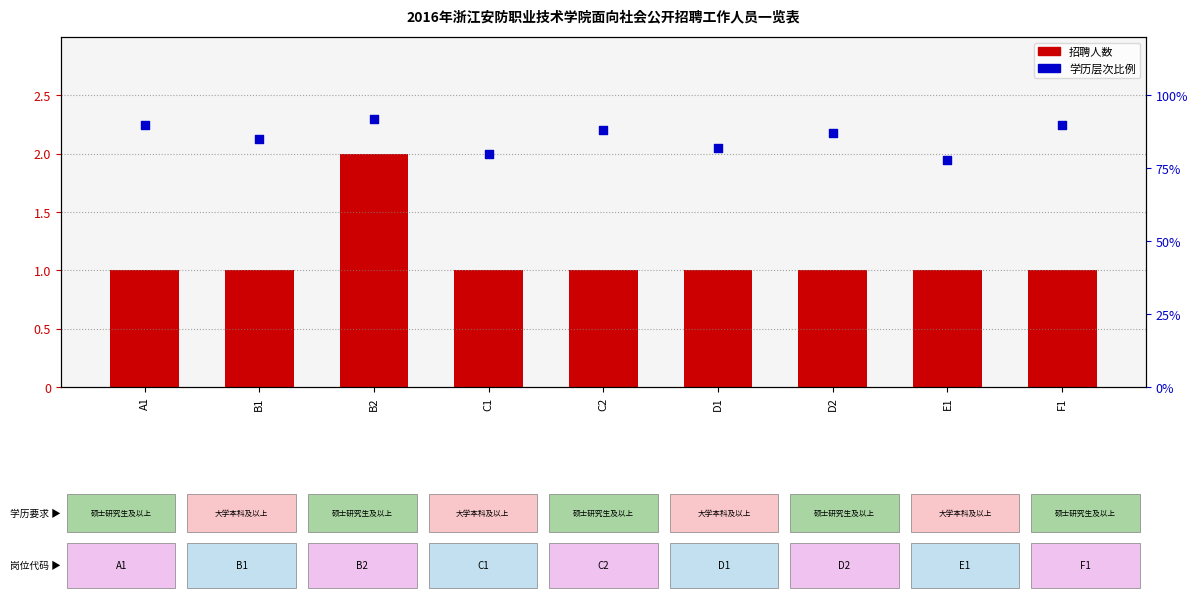

Which series has the largest Y range (max minus min)?

学历要求比例 (%)